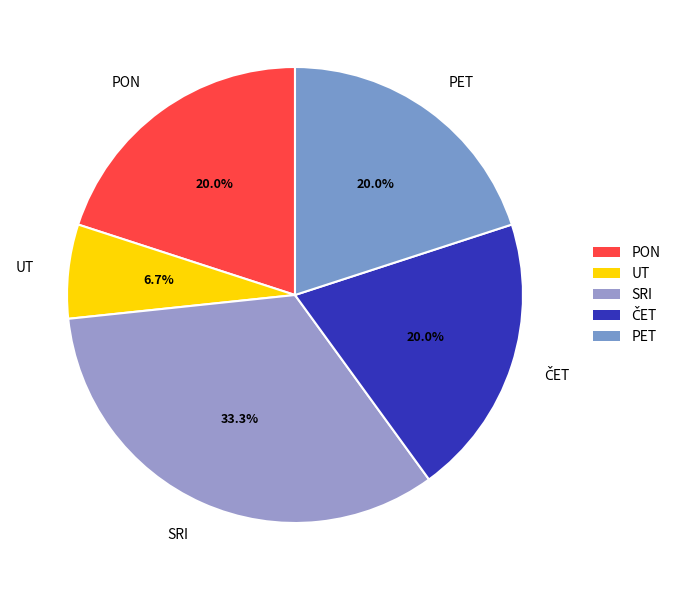

Do PON and UT together represent more than half of the pie?

No